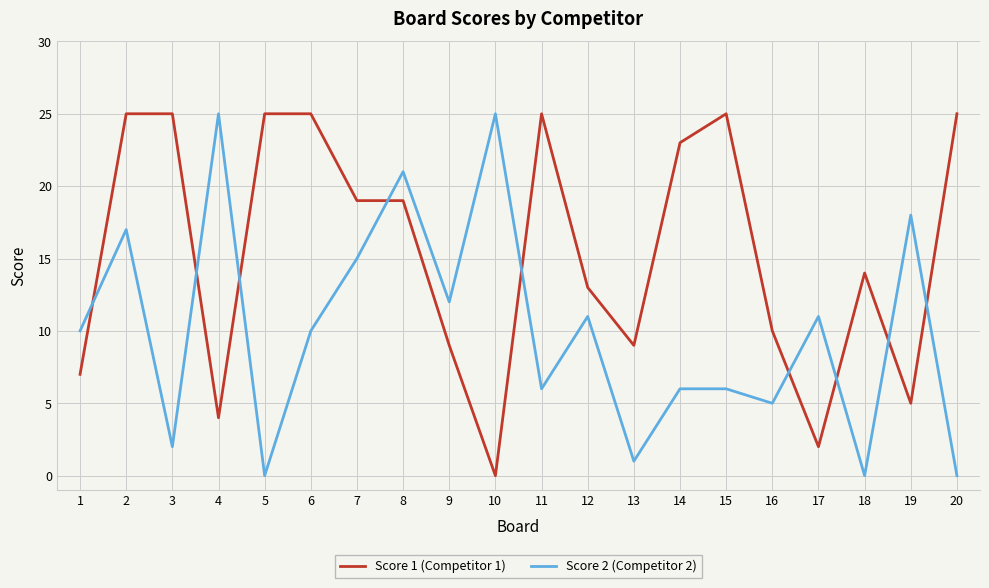

Reading right to left, extract all data points from this chart.

Score 1 (Competitor 1): 25	5	14	2	10	25	23	9	13	25	0	9	19	19	25	25	4	25	25	7
Score 2 (Competitor 2): 0	18	0	11	5	6	6	1	11	6	25	12	21	15	10	0	25	2	17	10